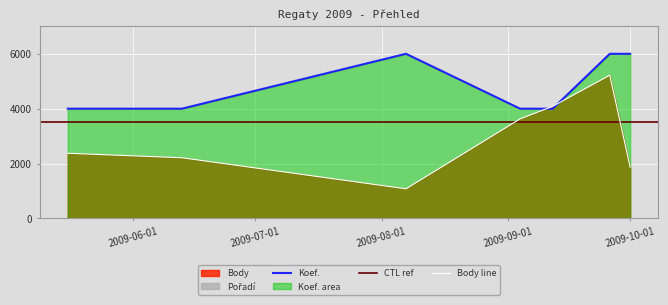

True or false: Body and Koef. cross at least once.

True